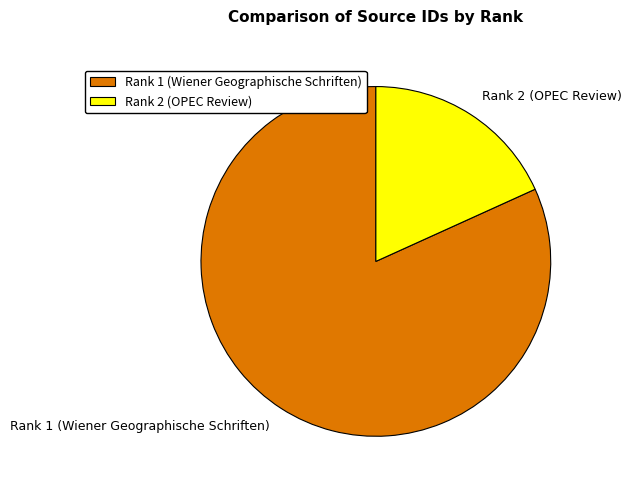

Combined, do Rank 1 (Wiener Geographische Schriften) and Rank 2 (OPEC Review) account for over 50%?

Yes